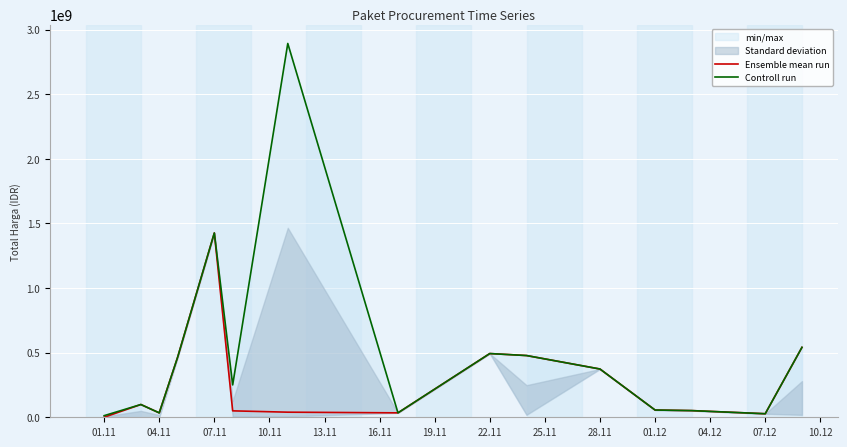

True or false: Controll run and Ensemble mean run intersect in this chart.

False